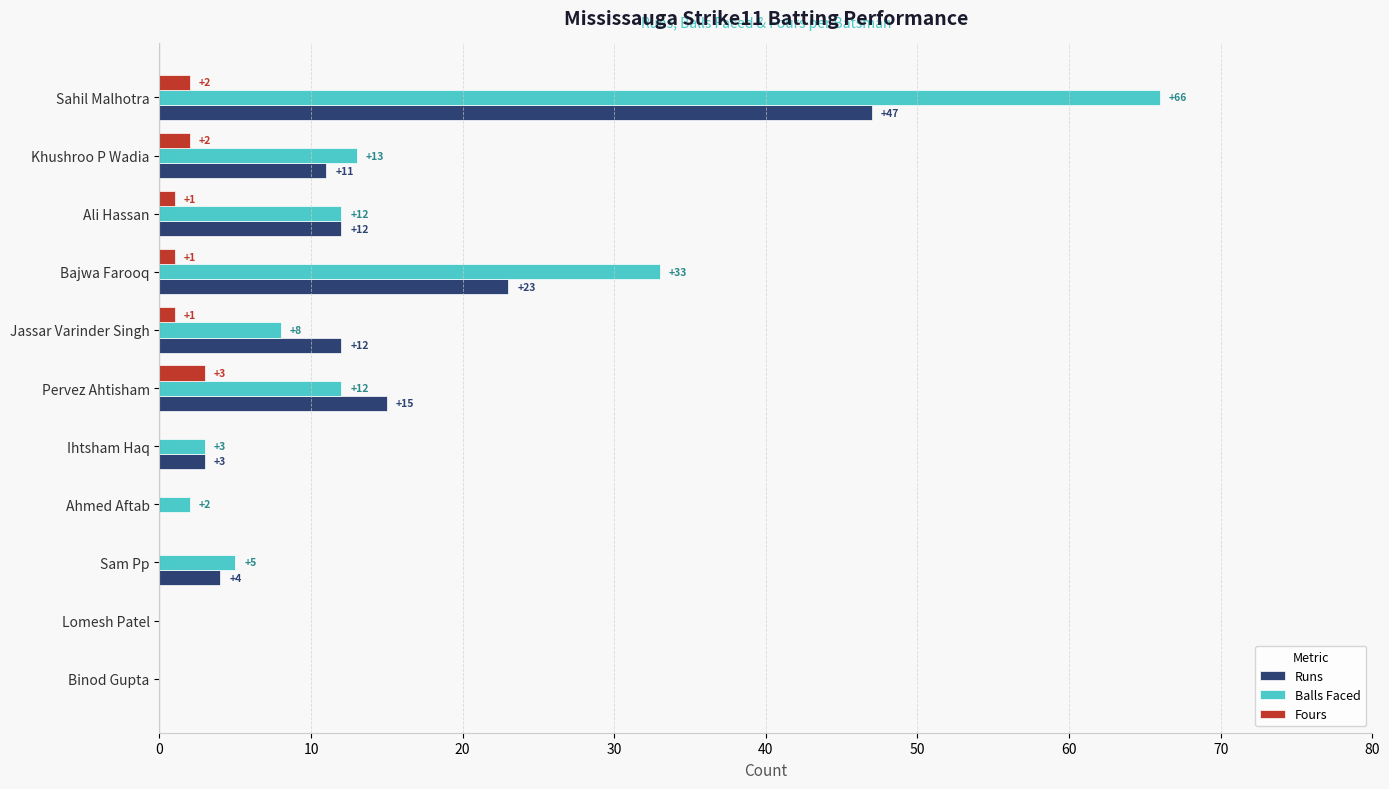

Which category has the highest value across all series?

Sahil Malhotra